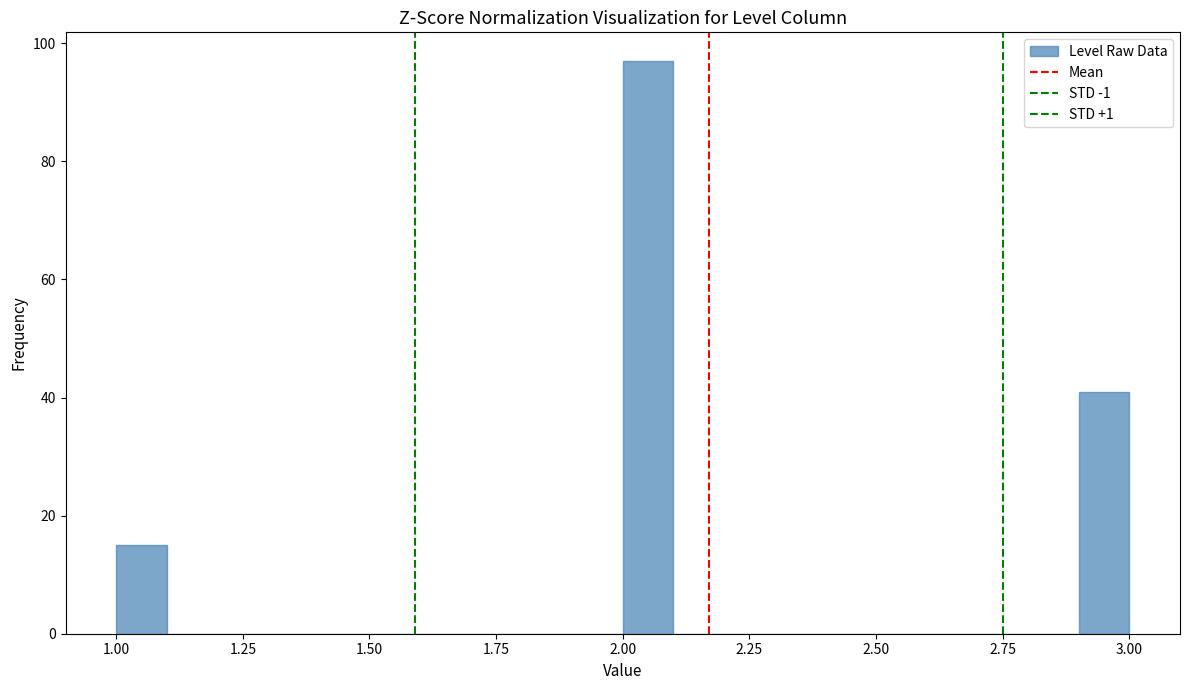

Around what value on the x-axis is the tallest bar? Give the approximate position of its centre, as read against the axis.

2.05